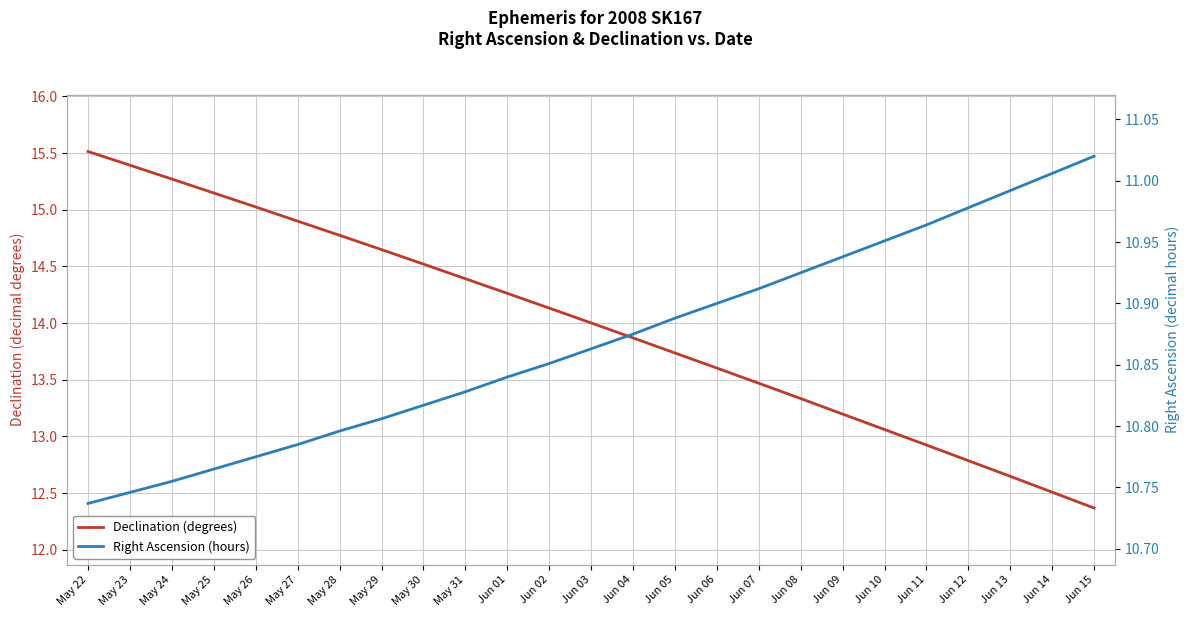

What is the greatest value displayed?

15.5